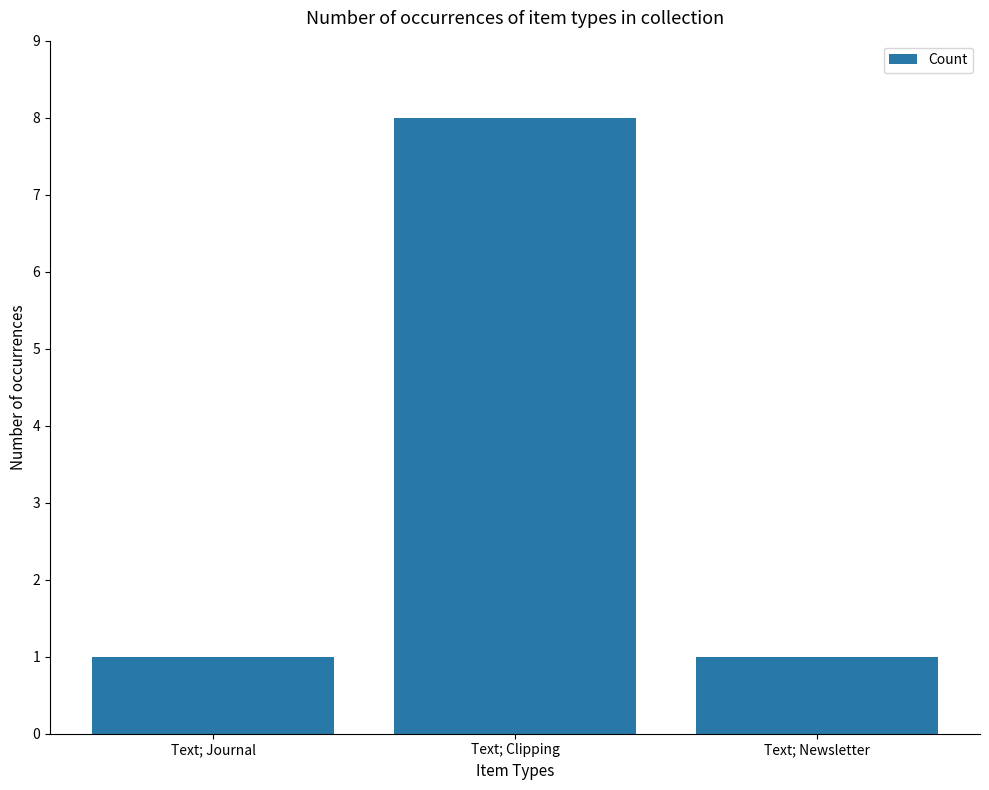

Which label corresponds to the largest value in the chart?

Text; Clipping